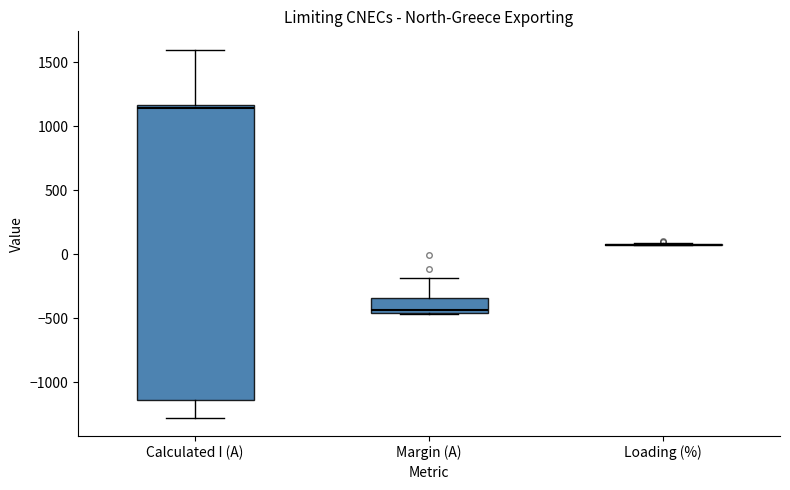

Comparing the boxes themselves (not the whiskers), which one is the tallest?

Calculated I (A)